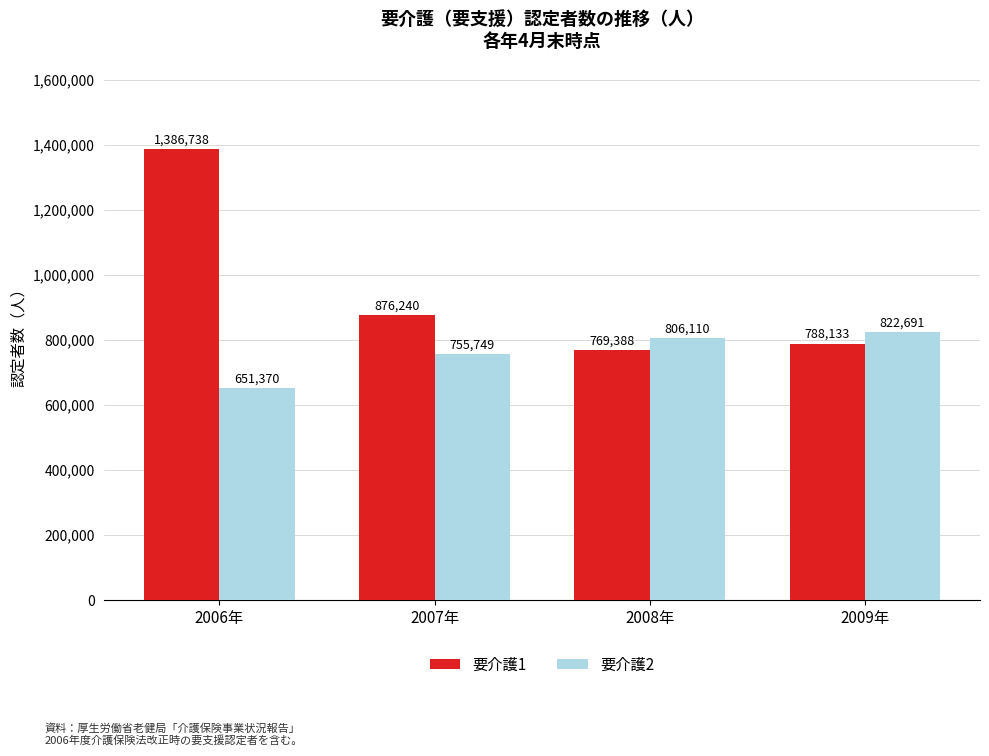

Is it true that 要介護2 equals 806110 at 2008年?

True